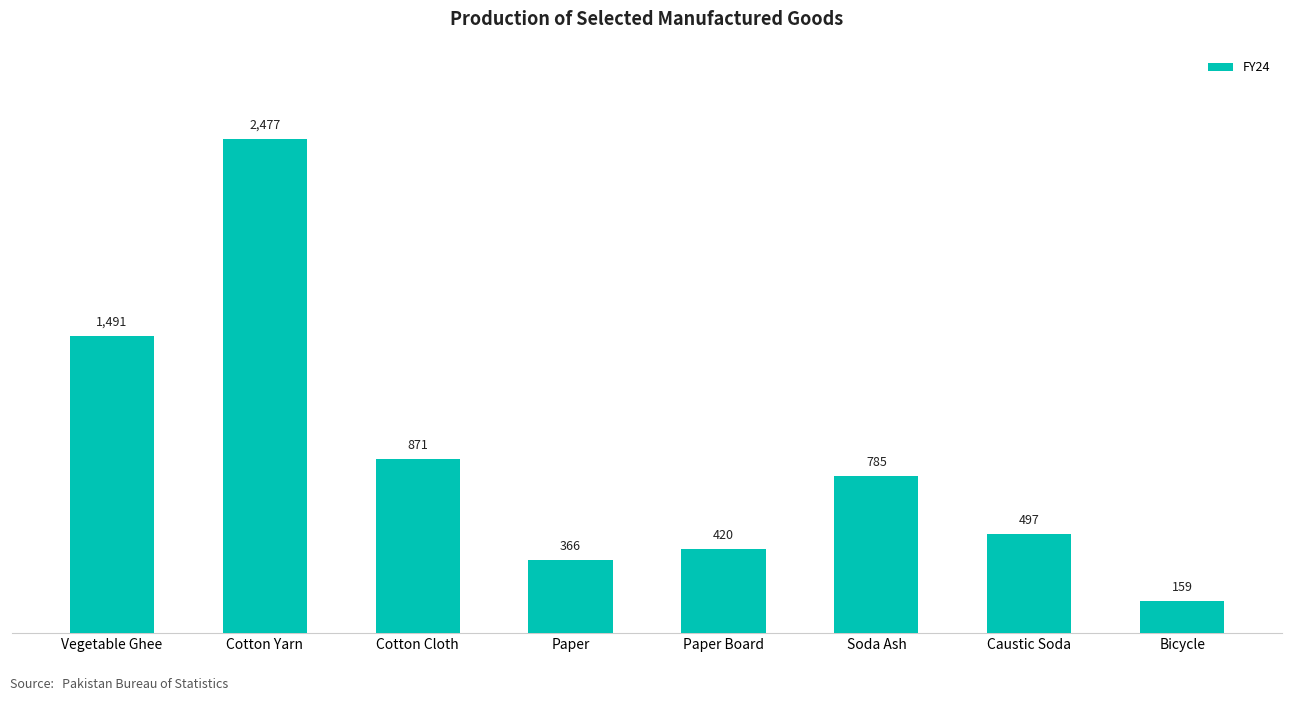

The chart shows a value of 159.0 at Bicycle. True or false?

True